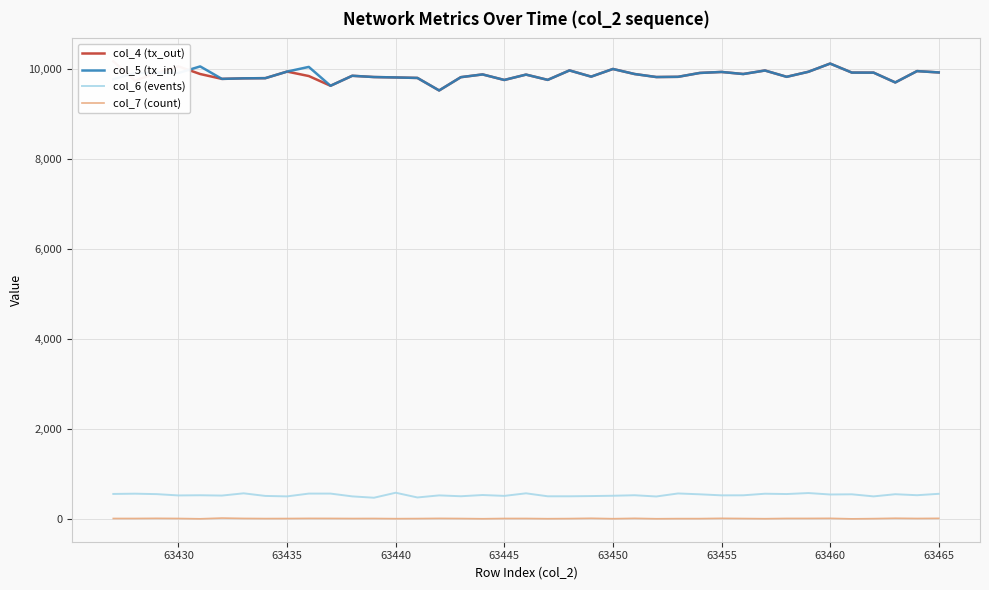

What is the average value of the col_7 (count) series?

9